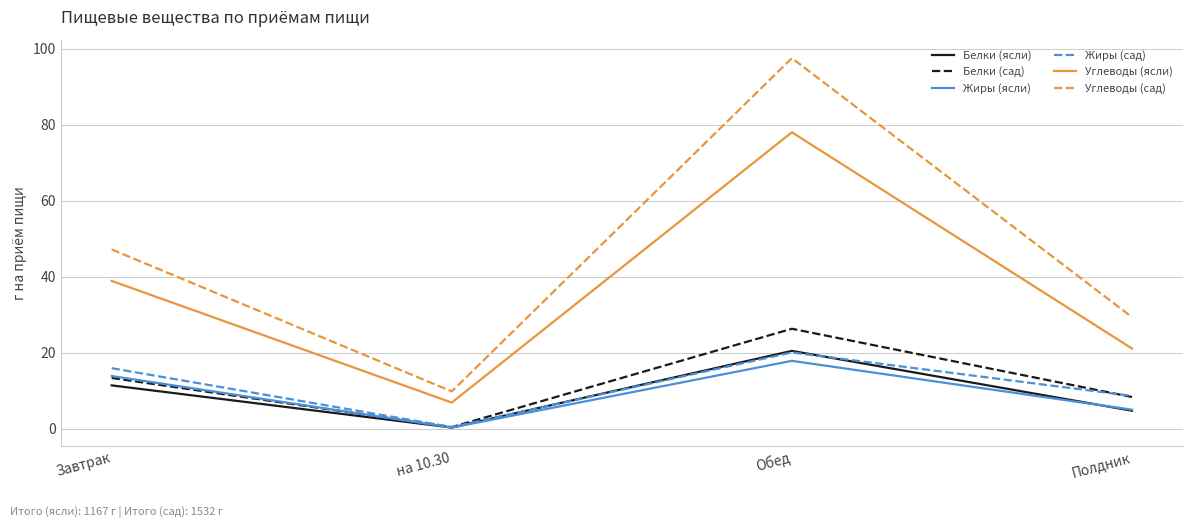

True or false: Жиры (сад) has a value of 8.6 at Обед.

False